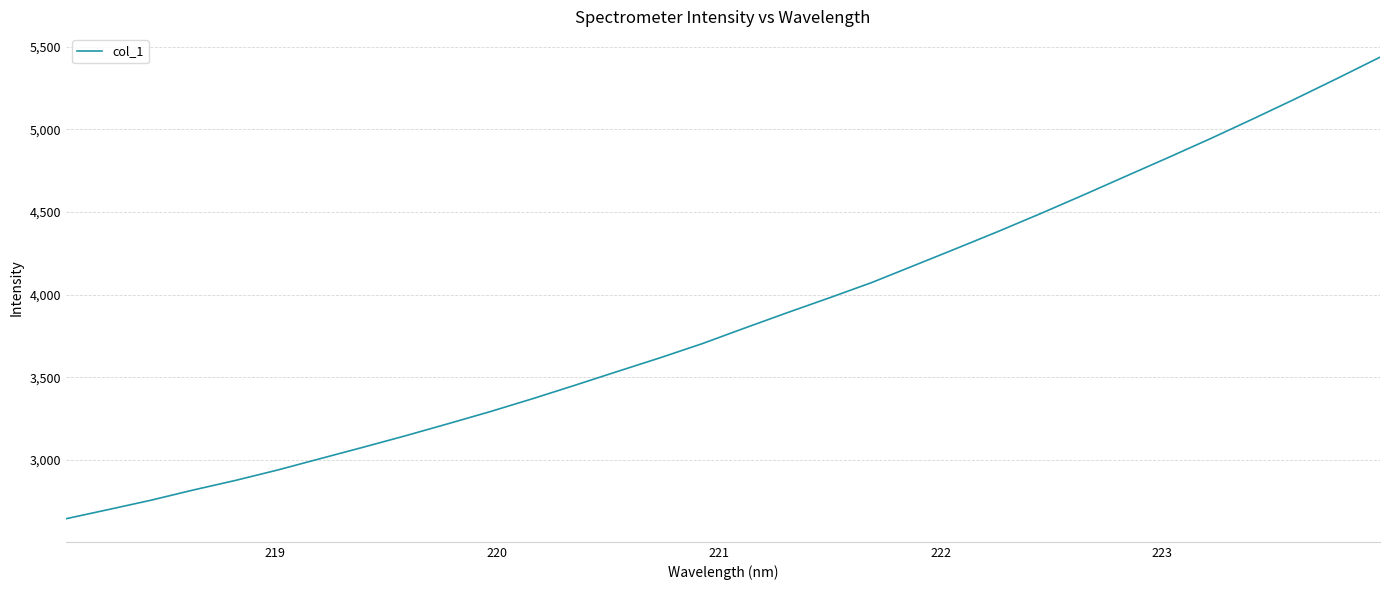

What is the greatest value displayed?

5436.7